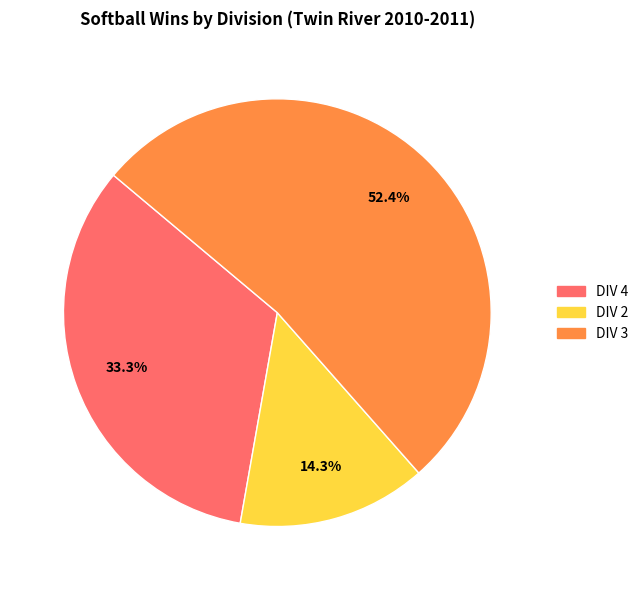

Which category accounts for the majority?

DIV 3